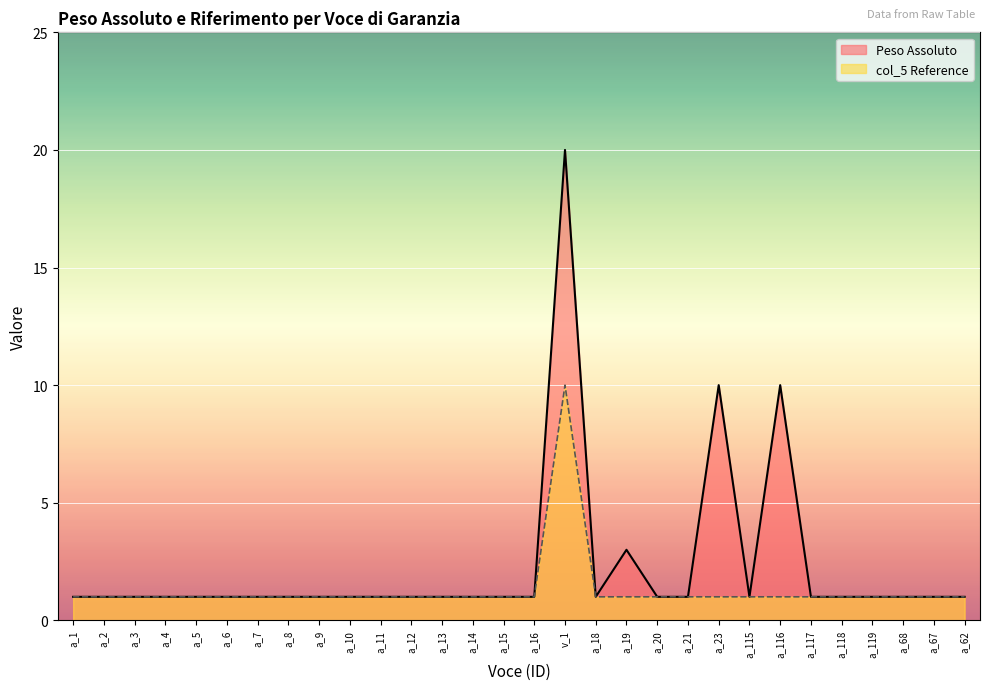

What are all the series names shown in the legend?

Peso Assoluto, col_5 Reference